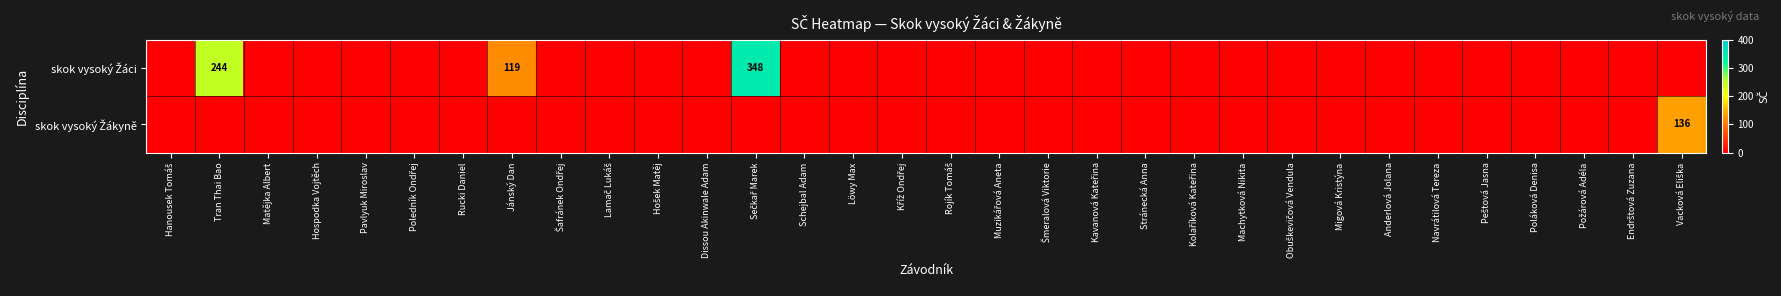

Rank the series by their average value, from highest to lowest.

skok vysoký Žáci, skok vysoký Žákyně